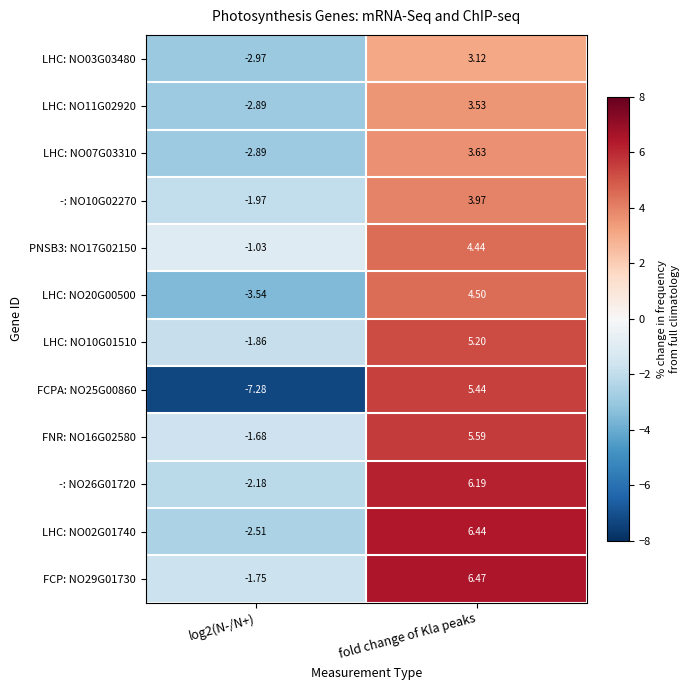

At which category is the sum across all series the highest?

fold change of Kla peaks